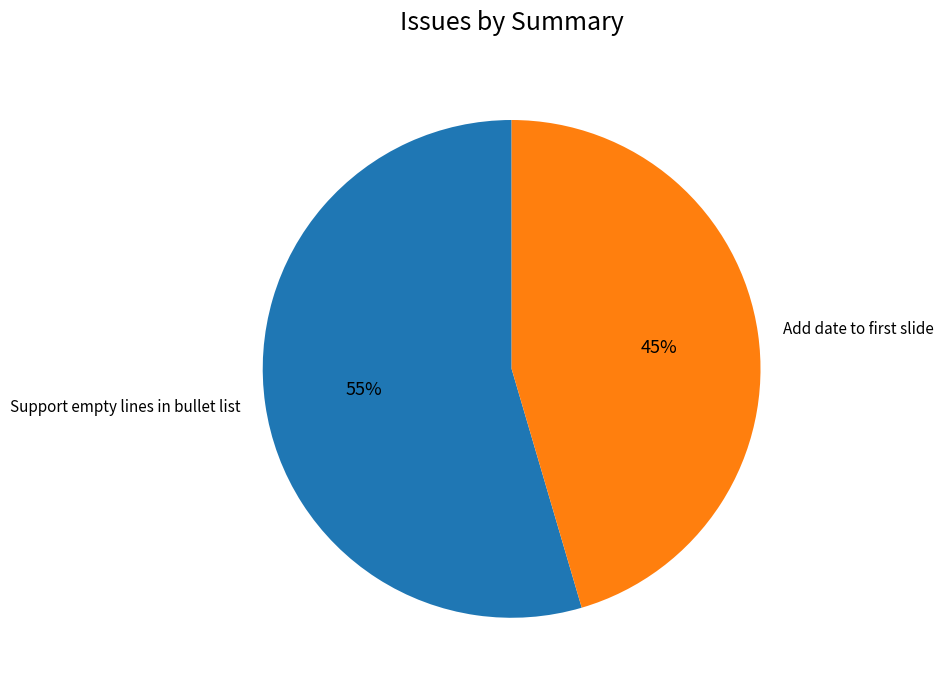

Which category has the smallest portion of the pie?

Add date to first slide